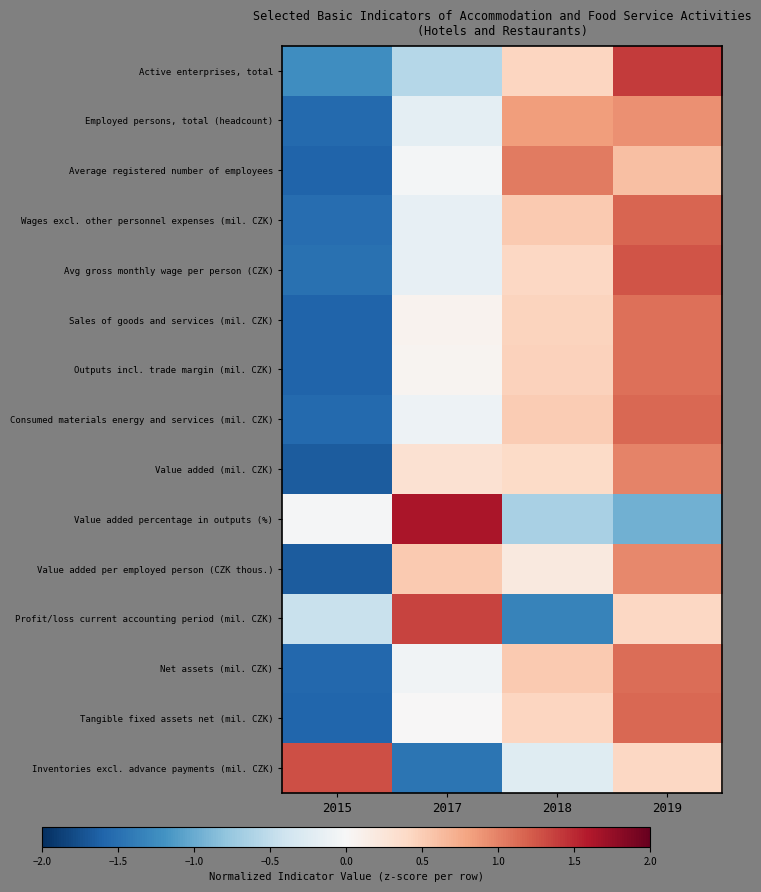

Reading left to right, what are all the values shown in this chart?

Active enterprises, total: 2015=-1.2	2017=-0.6	2018=0.4	2019=1.4
Employed persons, total (headcount): 2015=-1.6	2017=-0.2	2018=0.8	2019=0.9
Average registered number of employees: 2015=-1.6	2017=-0.0	2018=1.0	2019=0.6
Wages excl. other personnel expenses (mil. CZK): 2015=-1.5	2017=-0.2	2018=0.5	2019=1.2
Avg gross monthly wage per person (CZK): 2015=-1.5	2017=-0.2	2018=0.4	2019=1.3
Sales of goods and services (mil. CZK): 2015=-1.6	2017=0.1	2018=0.4	2019=1.1
Outputs incl. trade margin (mil. CZK): 2015=-1.6	2017=0.1	2018=0.5	2019=1.1
Consumed materials energy and services (mil. CZK): 2015=-1.6	2017=-0.1	2018=0.5	2019=1.2
Value added (mil. CZK): 2015=-1.7	2017=0.3	2018=0.4	2019=1.0
Value added percentage in outputs (%): 2015=-0.0	2017=1.6	2018=-0.6	2019=-1.0
Value added per employed person (CZK thous.): 2015=-1.7	2017=0.5	2018=0.2	2019=1.0
Profit/loss current accounting period (mil. CZK): 2015=-0.4	2017=1.4	2018=-1.3	2019=0.4
Net assets (mil. CZK): 2015=-1.6	2017=-0.1	2018=0.5	2019=1.1
Tangible fixed assets net (mil. CZK): 2015=-1.6	2017=0.0	2018=0.4	2019=1.1
Inventories excl. advance payments (mil. CZK): 2015=1.3	2017=-1.5	2018=-0.2	2019=0.4